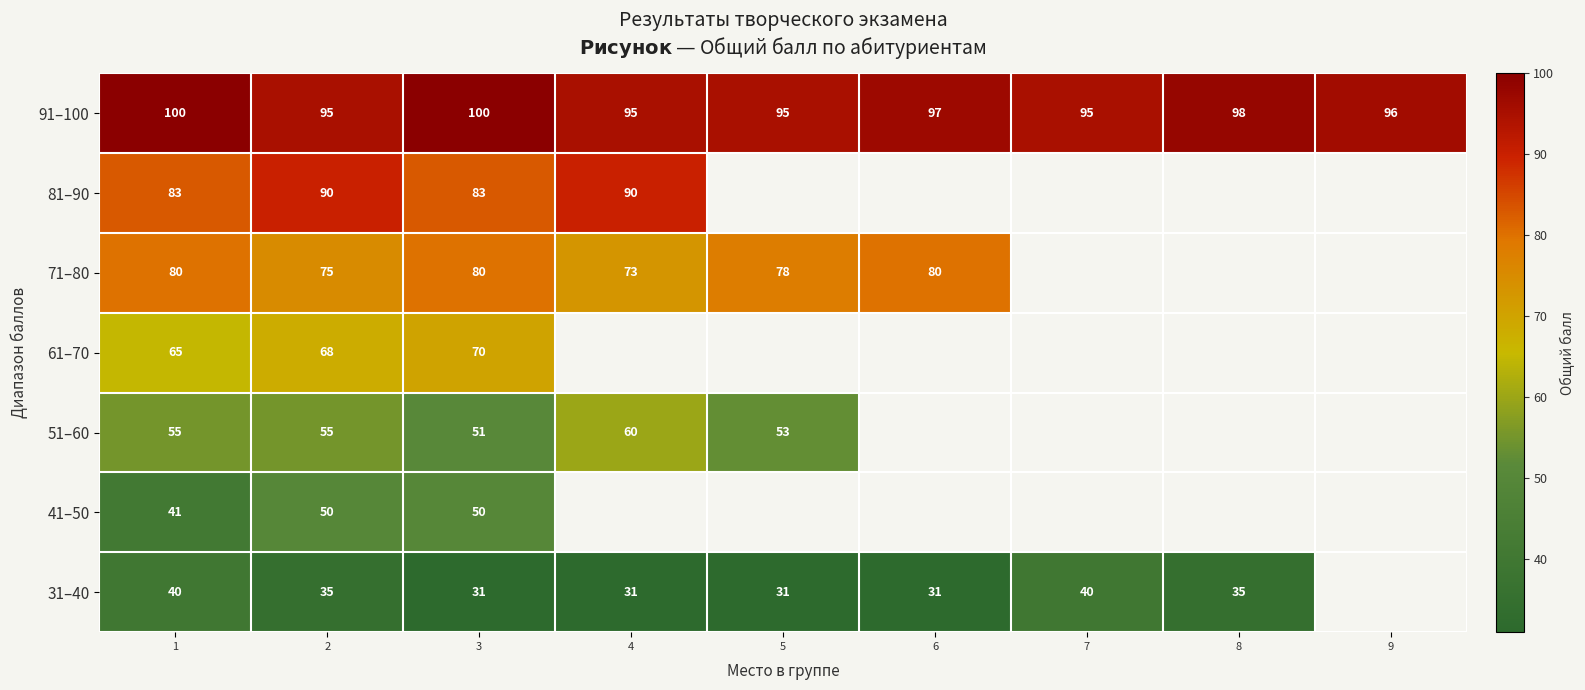

Where is 91–100 nearest to the value 97?

6